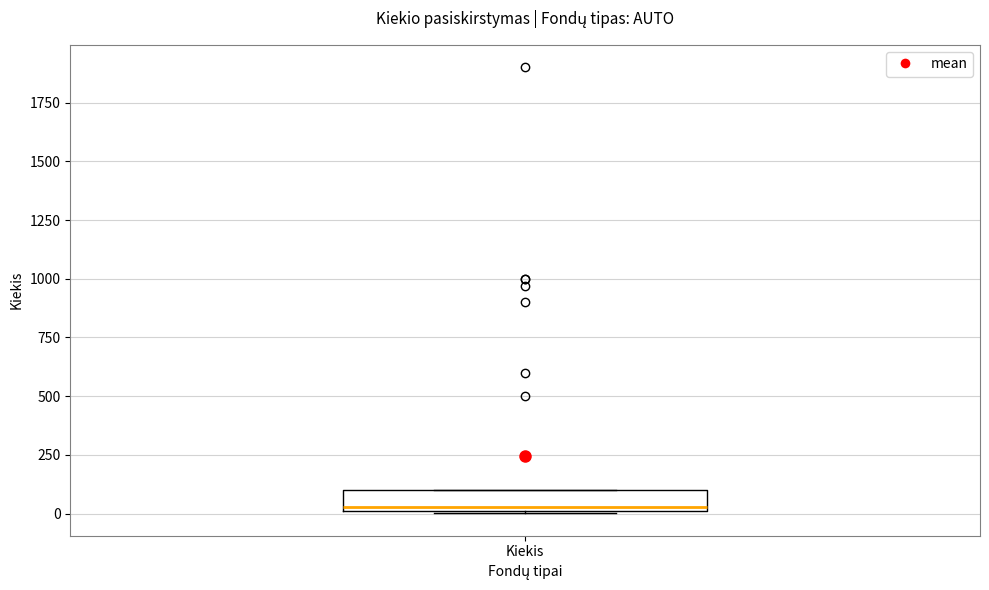

Read this box plot against the y-axis: the position of the median line, the range covered by the box, and the ends of both whiskers. The values are not printed on the chart, so give them approximately, as read against the axis.

median 50, box 0 to 100, whiskers 0 to 100